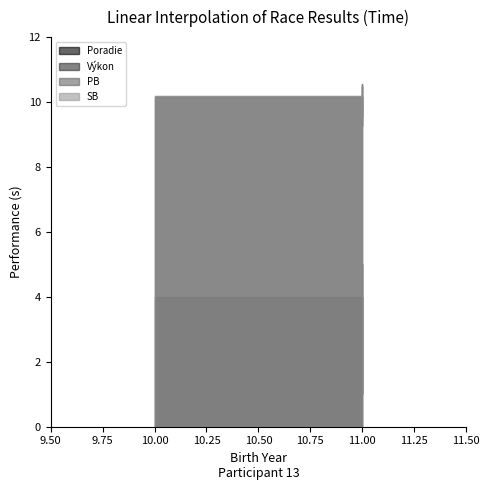

What is the difference between the maximum and minimum values in the Poradie series?

4.0